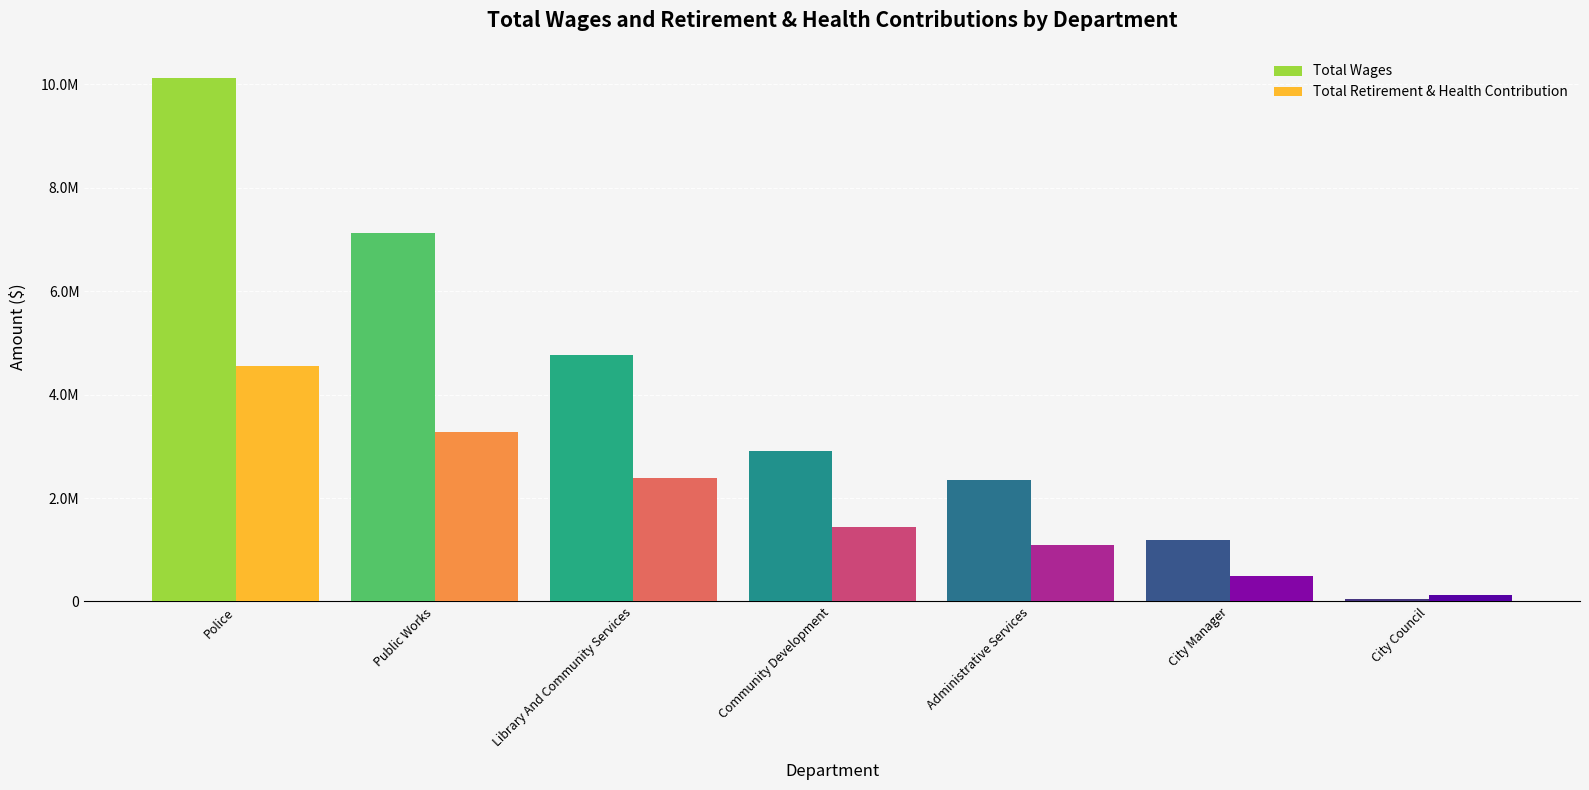

True or false: Total Wages has a value of 1189936 at City Manager.

True